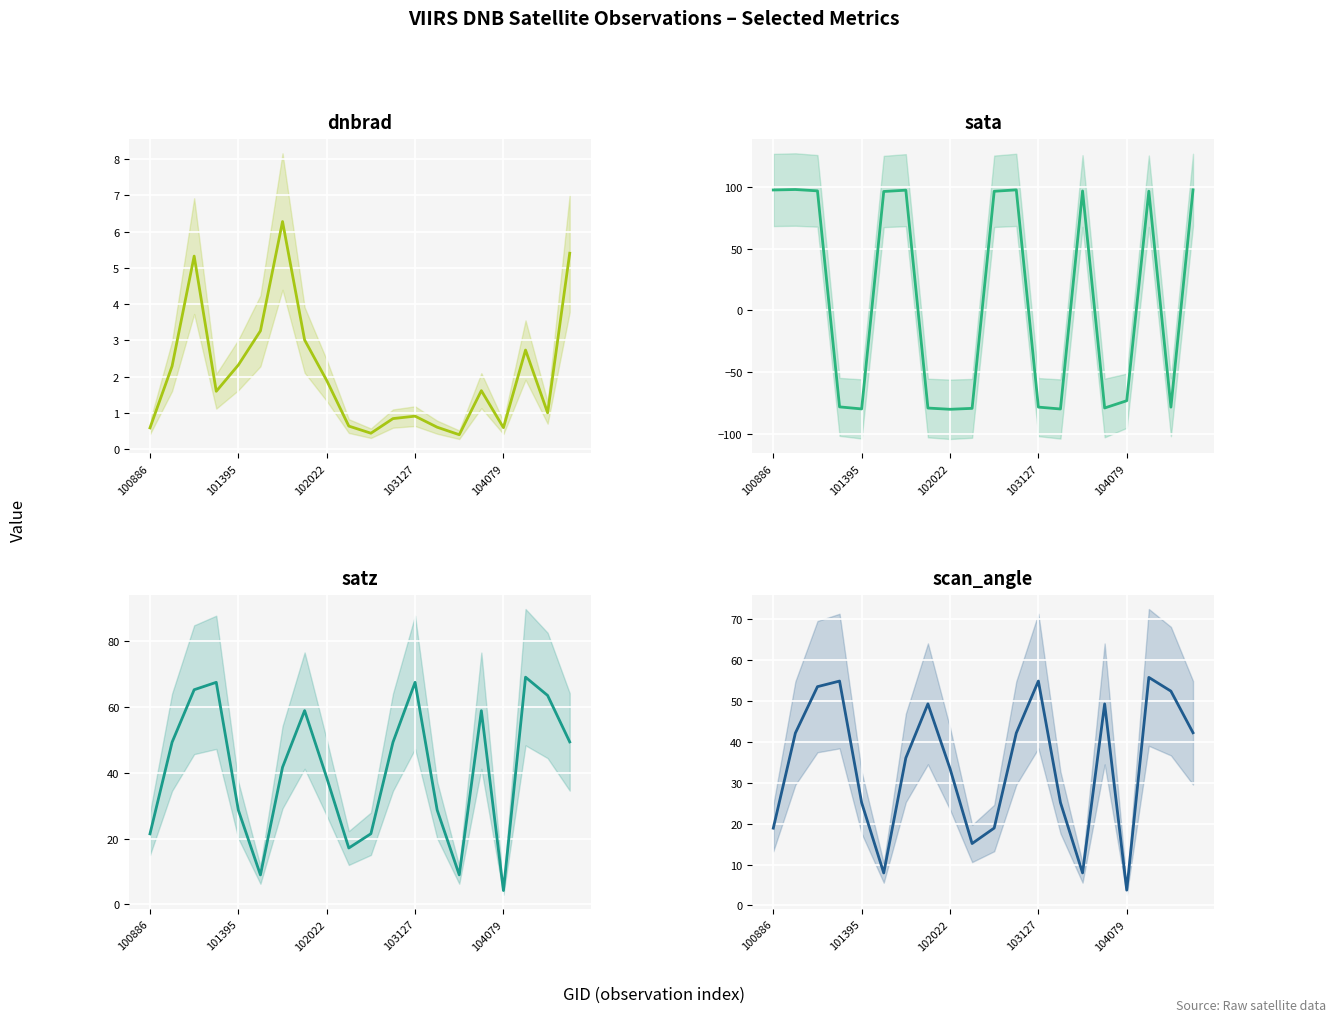

What are all the series names shown in the legend?

dnbrad, sata, satz, scan_angle